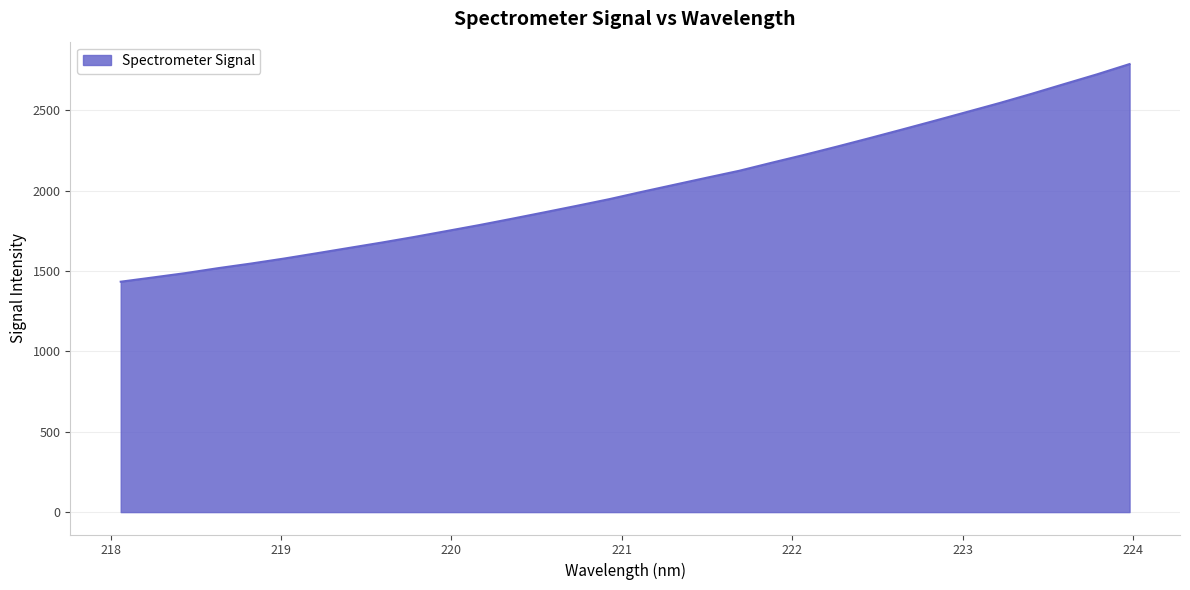

True or false: there are more than 0 points higher than both neighbors.

False